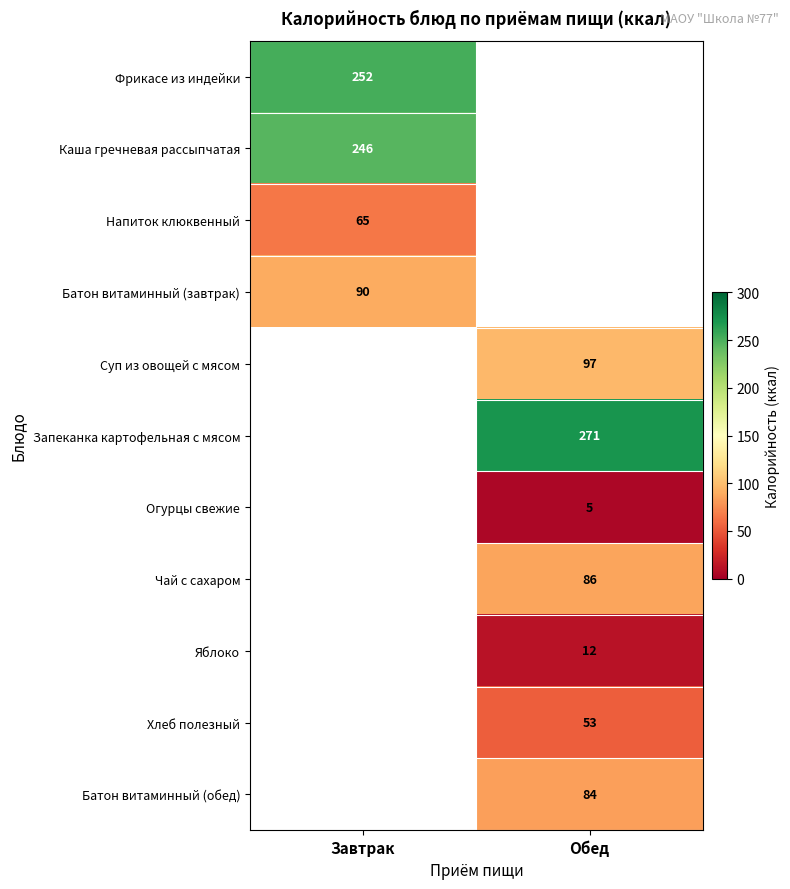

How many data points does each series have?

2